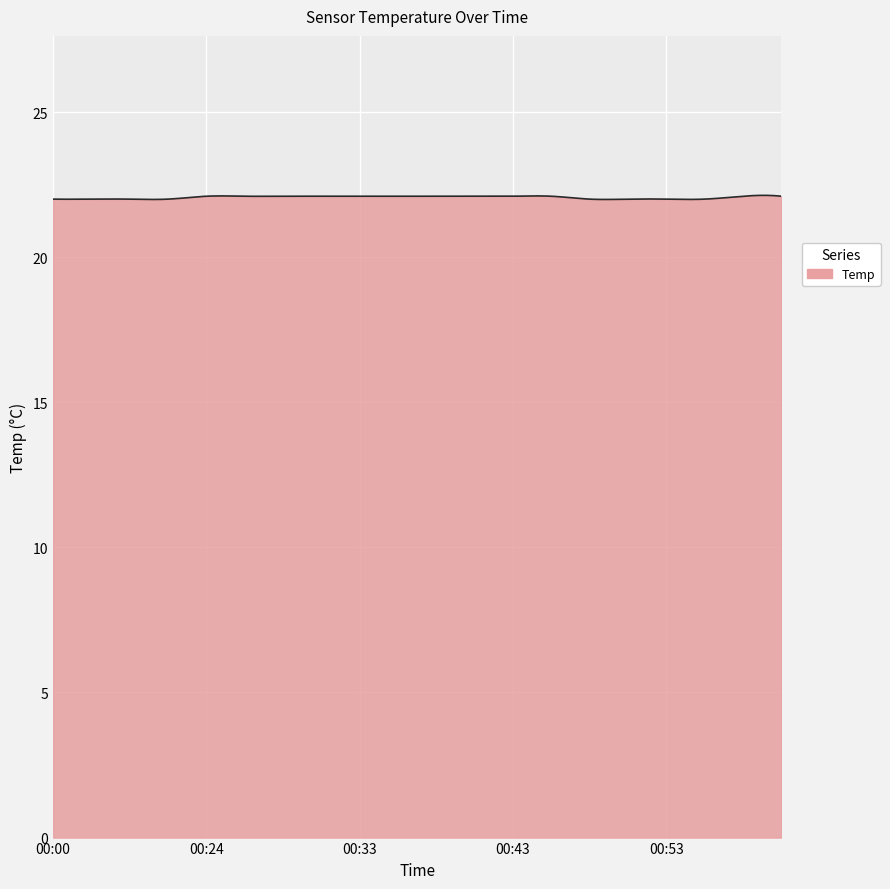

What is the smallest value displayed?

22.0